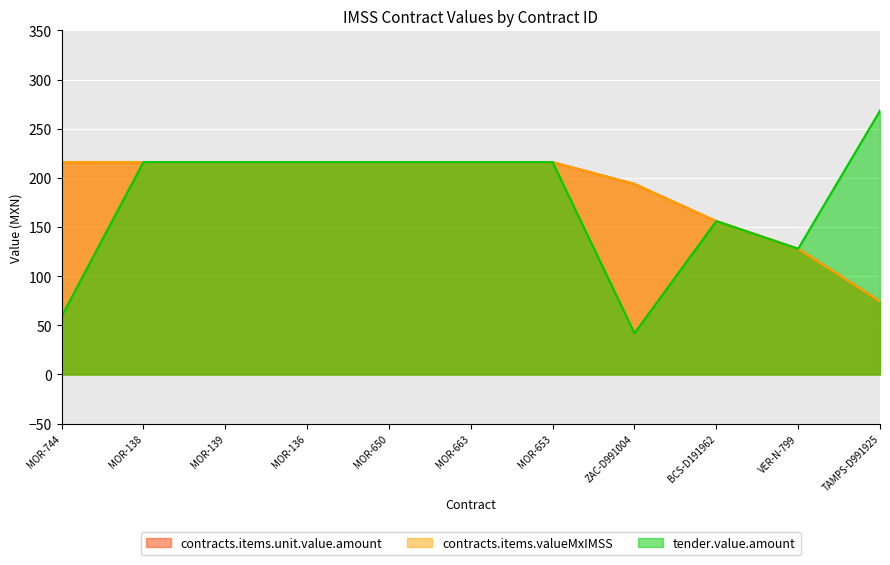

The value of contracts.items.unit.value.amount at VER-N-799 is 127.8. True or false?

True